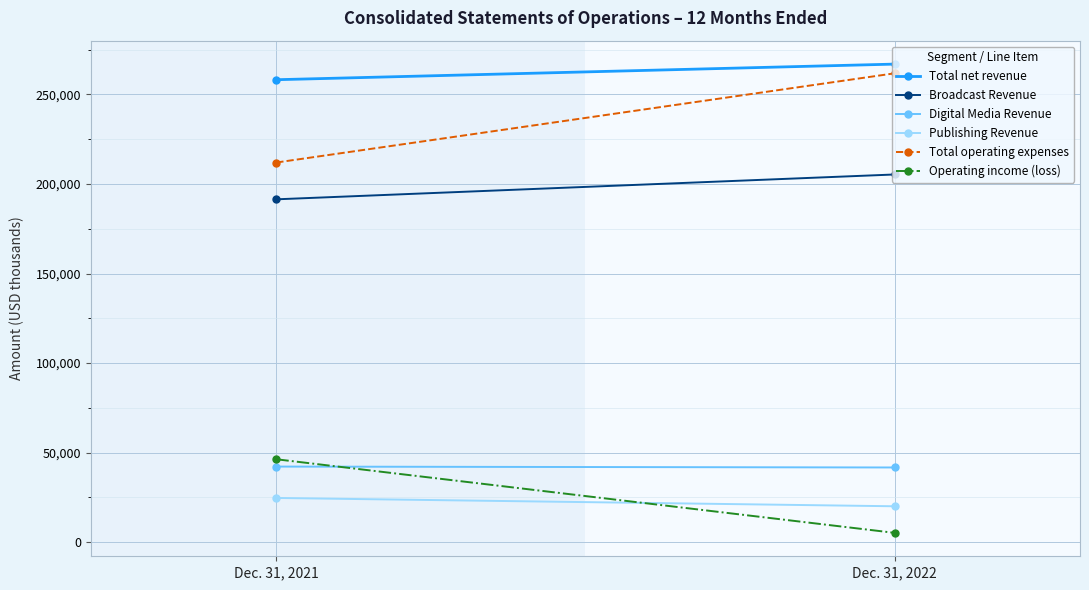

What is the minimum value shown in the chart?

5152